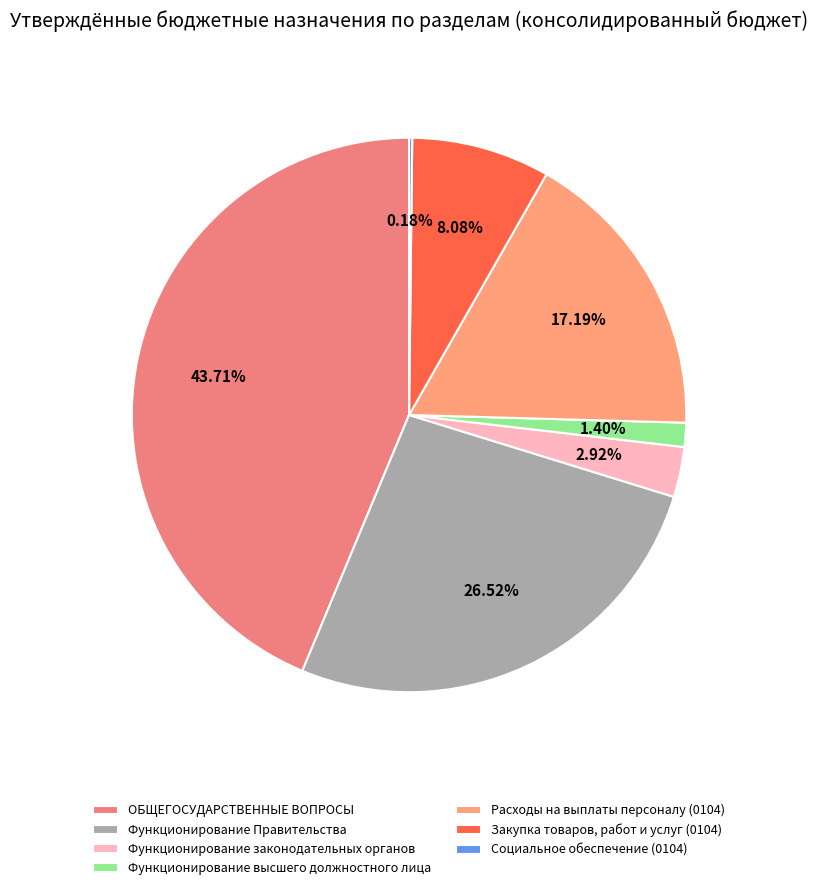

To the nearest percent, what is the combined percentage of Социальное обеспечение (0104) and Закупка товаров, работ и услуг (0104)?

8%